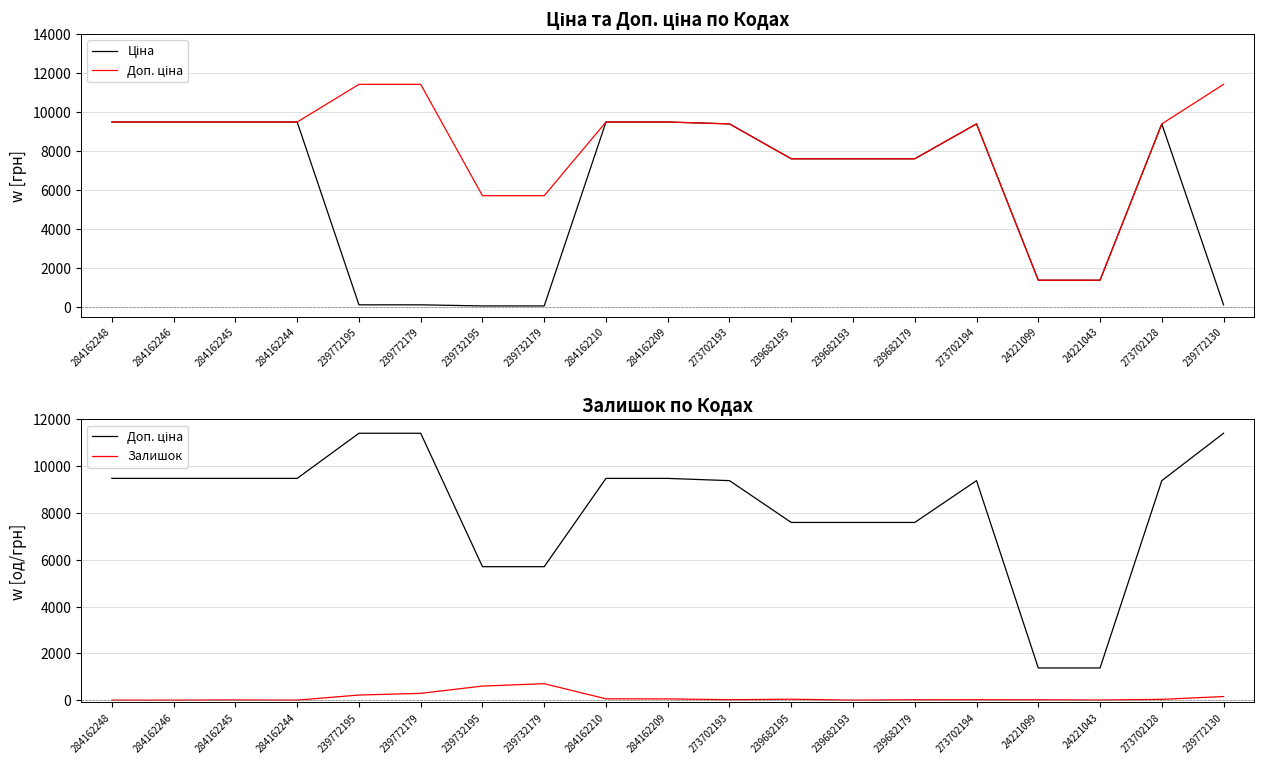

What is the label of the 4th point from the right?

24221099